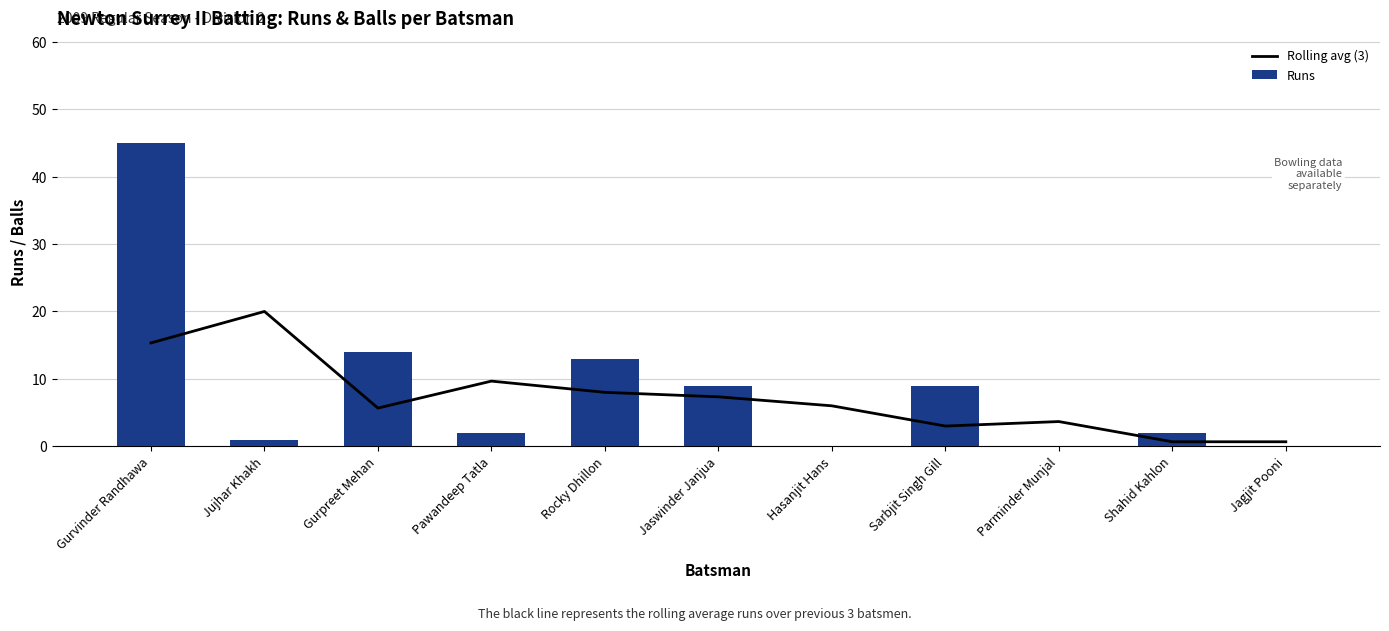

Which category has the highest value in the Runs series?

Gurvinder Randhawa